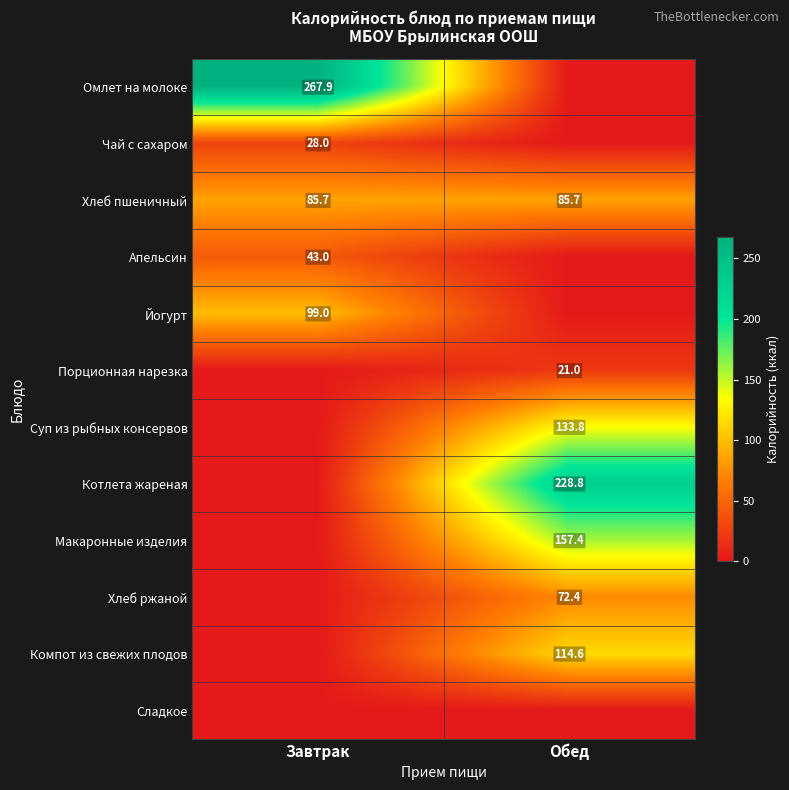

Is it true that Макаронные изделия equals 42.4 at Обед?

False